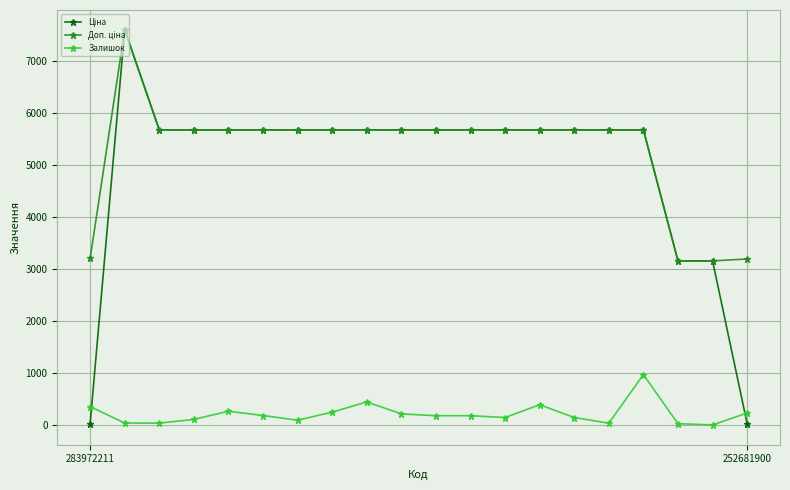

True or false: Залишок has more than 0 points higher than both neighbors.

True